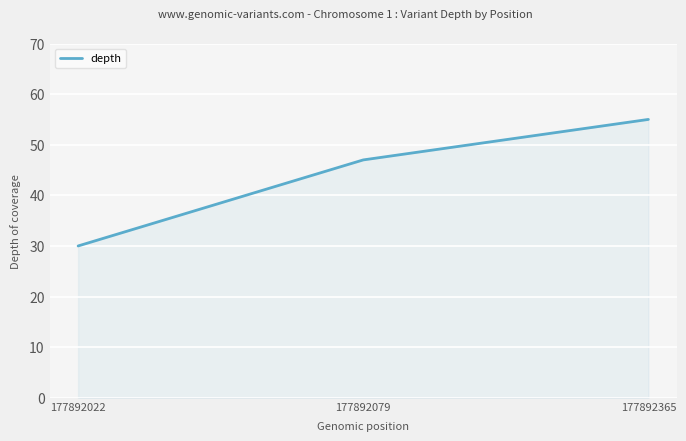

Where is the data nearest to the value 42?

177892079